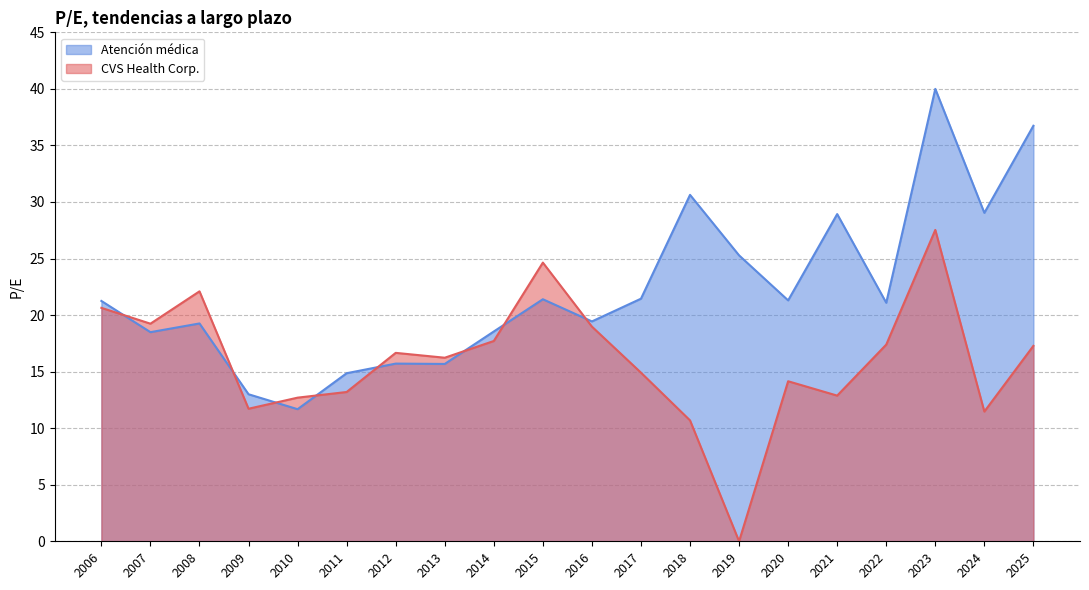

What is the total value across all series at 2025?

54.0